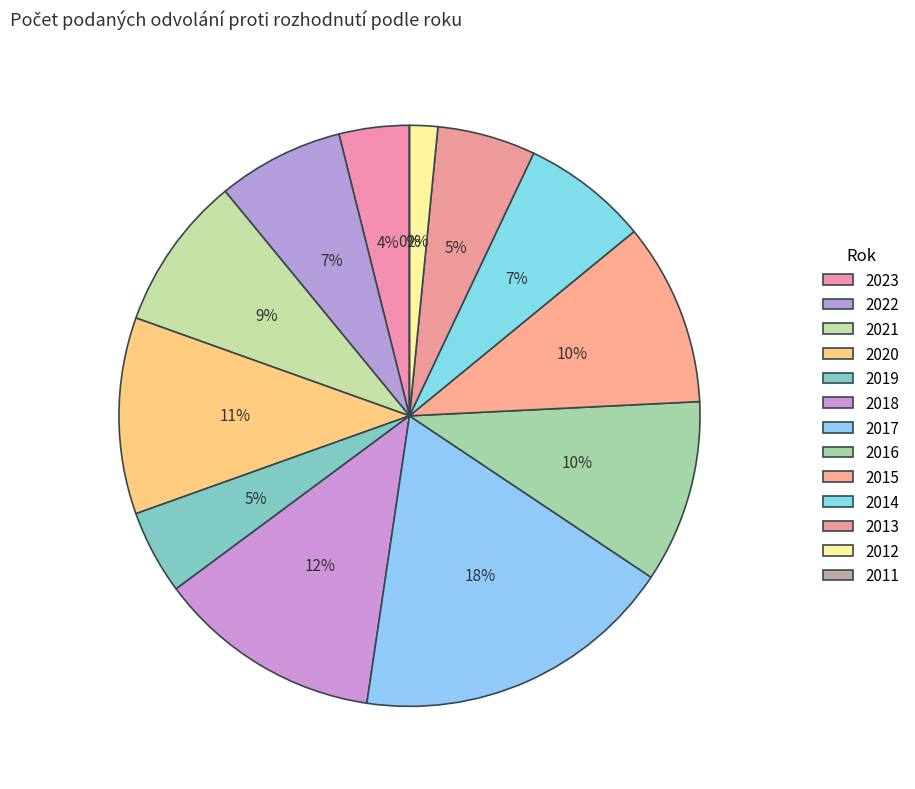

Rank the categories by value from highest to lowest.

2017, 2018, 2020, 2016, 2015, 2021, 2022, 2014, 2013, 2019, 2023, 2012, 2011